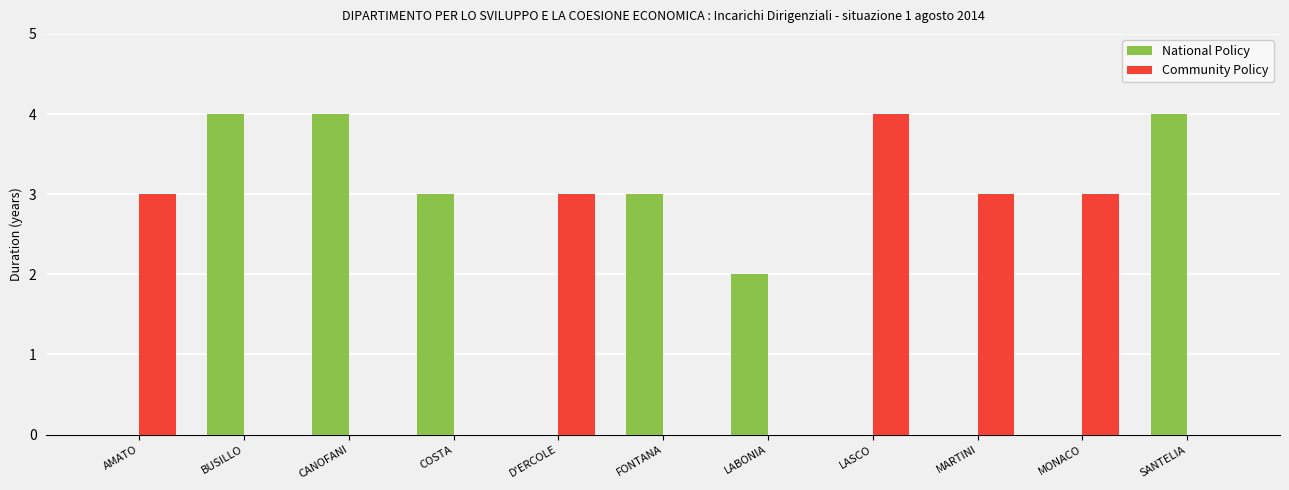

What is the sum of the National Policy values at BUSILLO and LASCO?

4